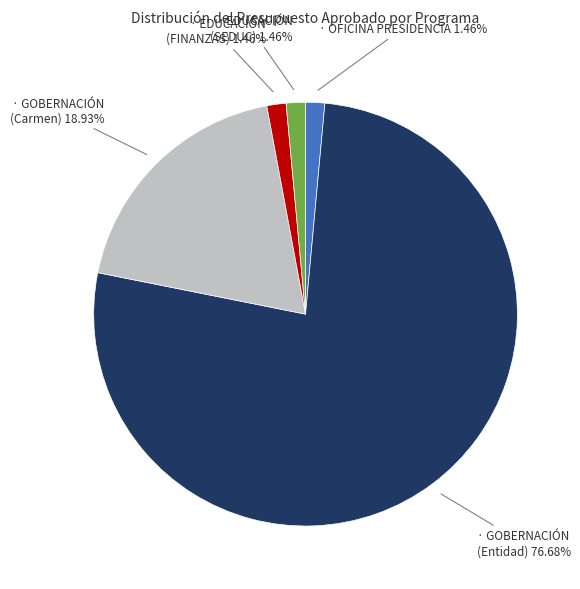

Is there a majority slice in this chart?

Yes